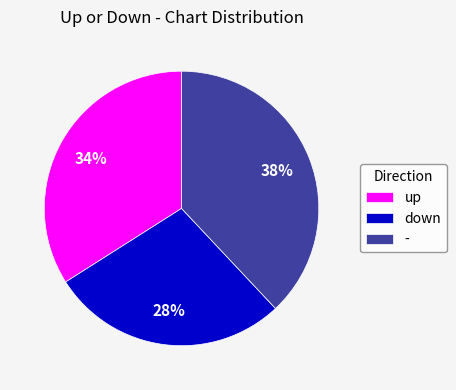

Does - account for over 50% of the chart?

No